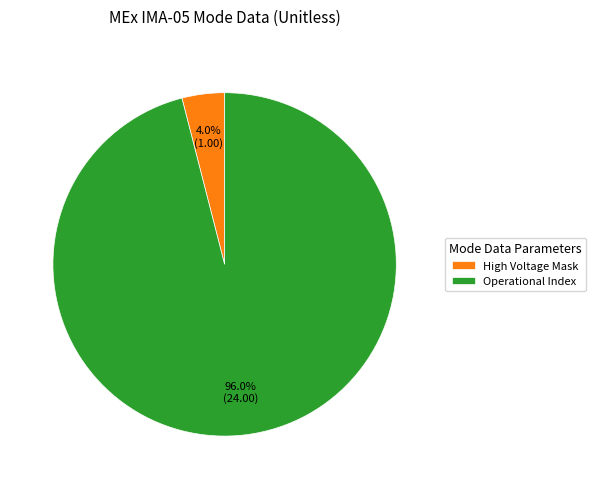

What is the largest slice in the pie chart?

Operational Index